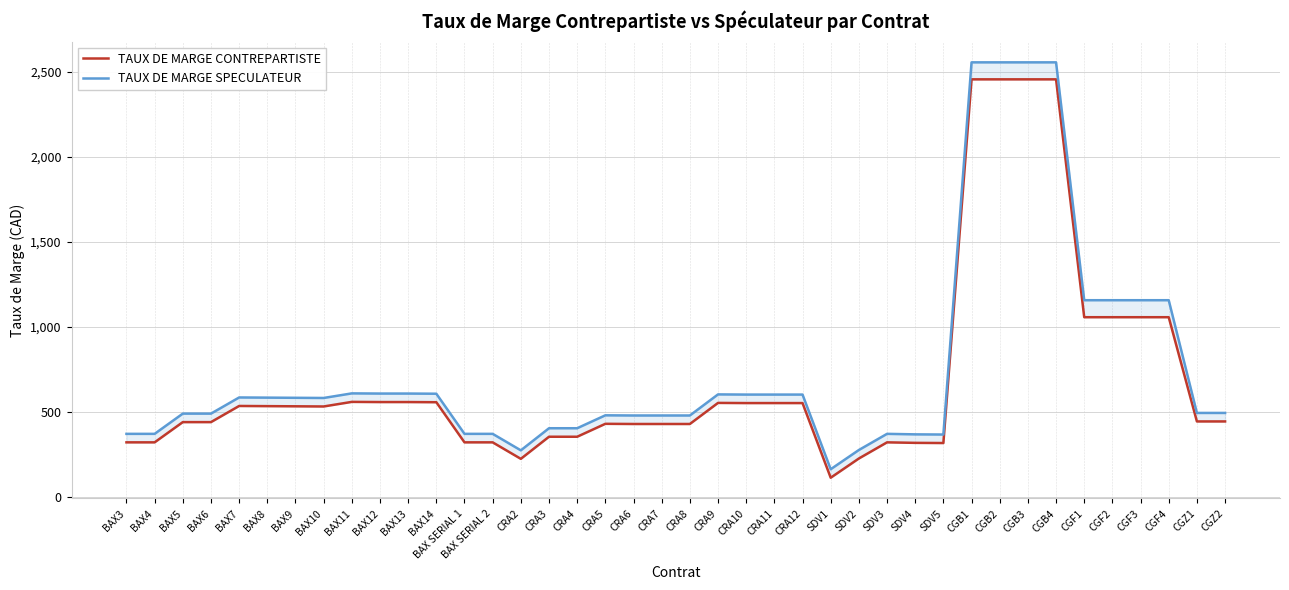

Which series has the widest spread of values?

TAUX DE MARGE SPECULATEUR